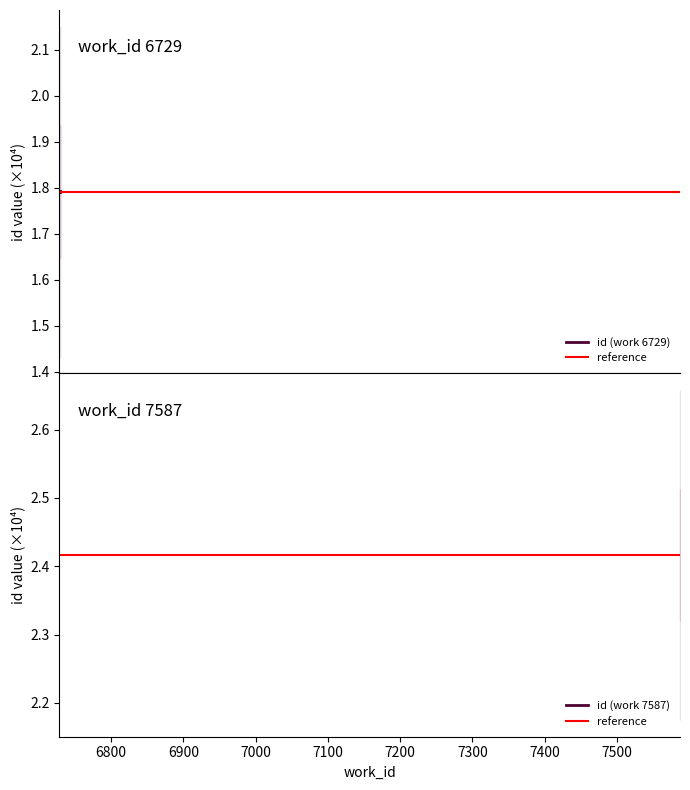

At how many categories does at least one series exceed 2?

2